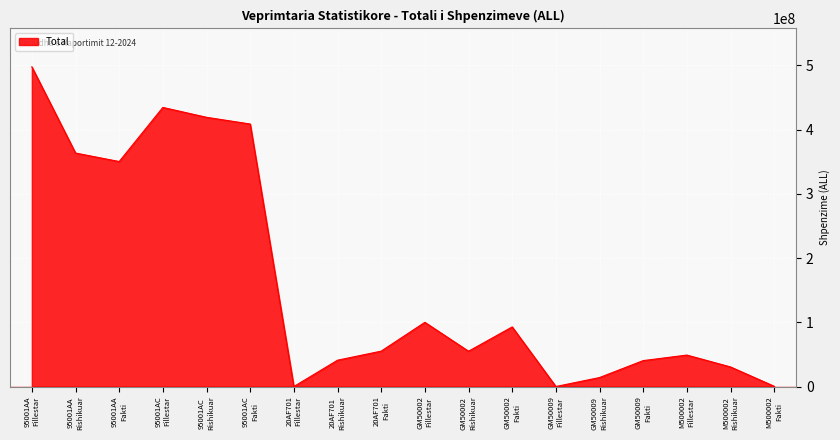

What is the difference between the maximum and minimum values?

497845000.0